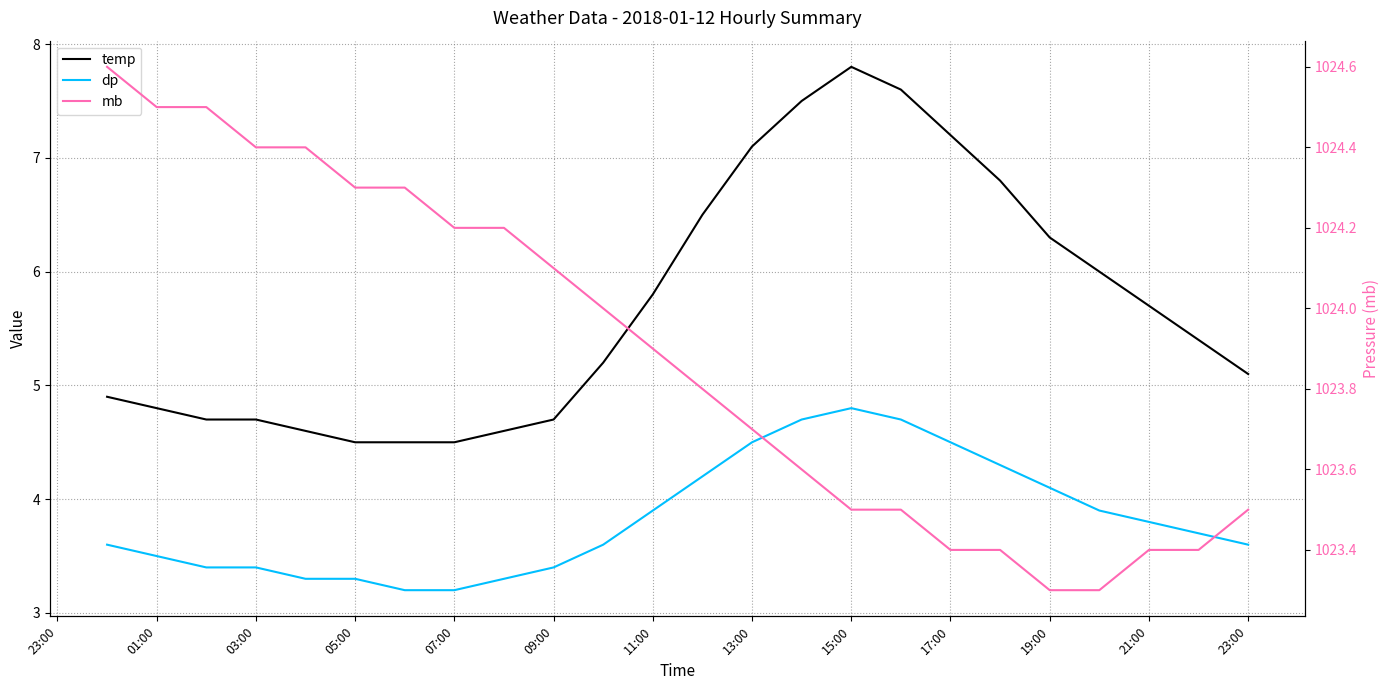

What is the minimum value for mb?

1023.3